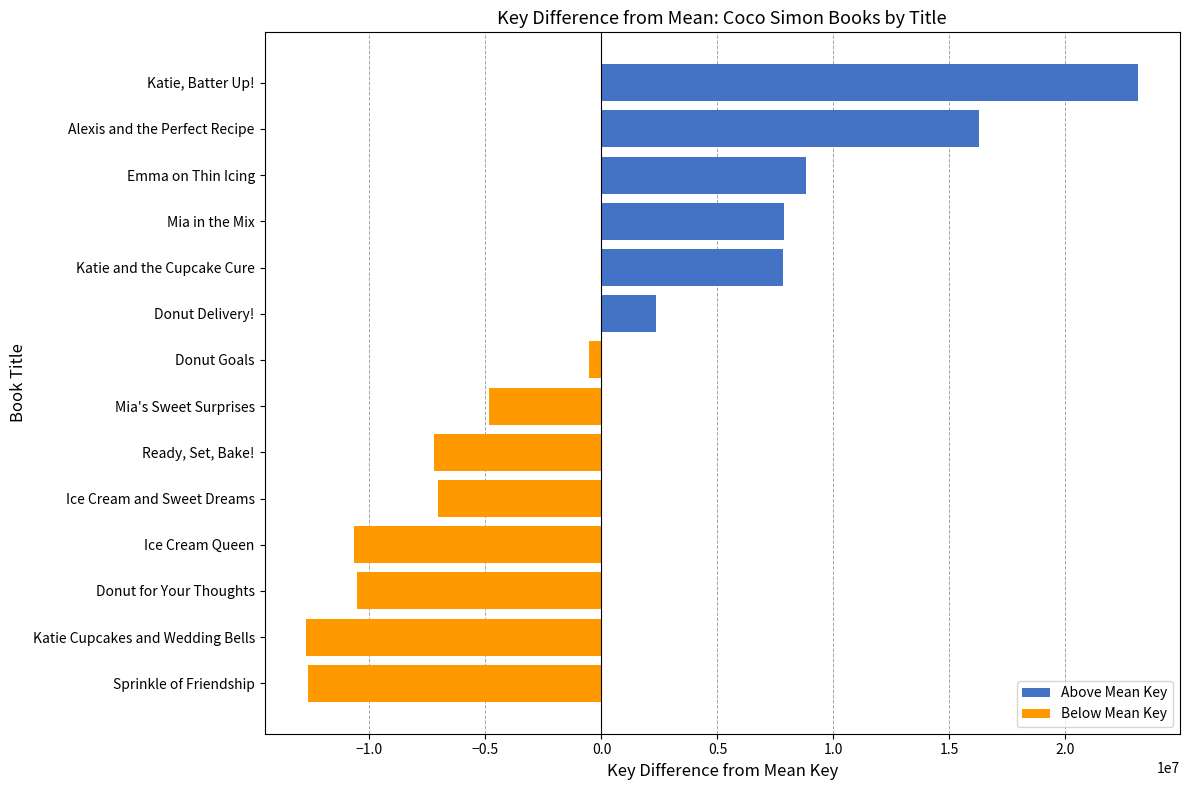

Read the value at Ice Cream and Sweet Dreams.

-7034983.1